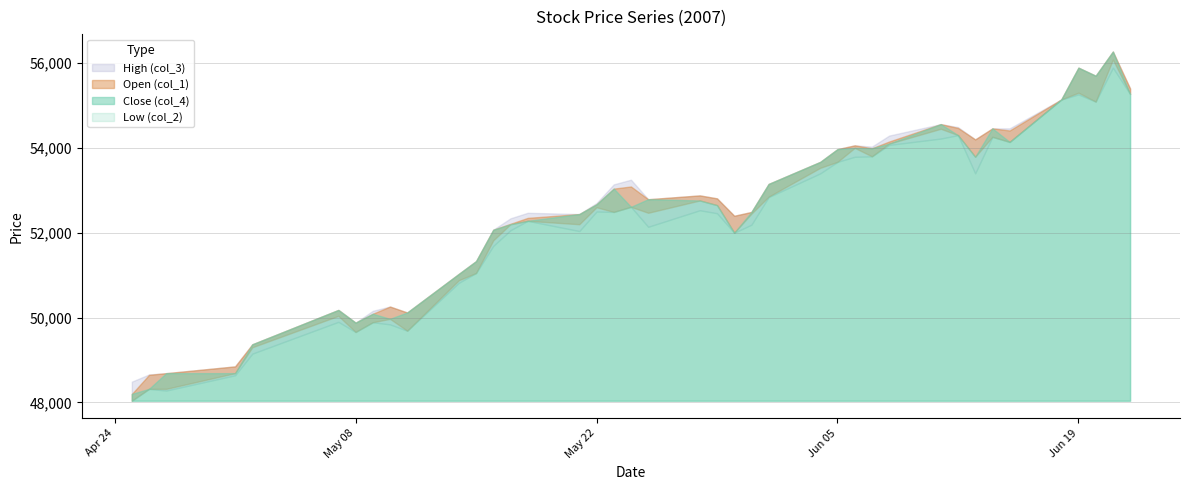

Count the number of categories in the chart.

40